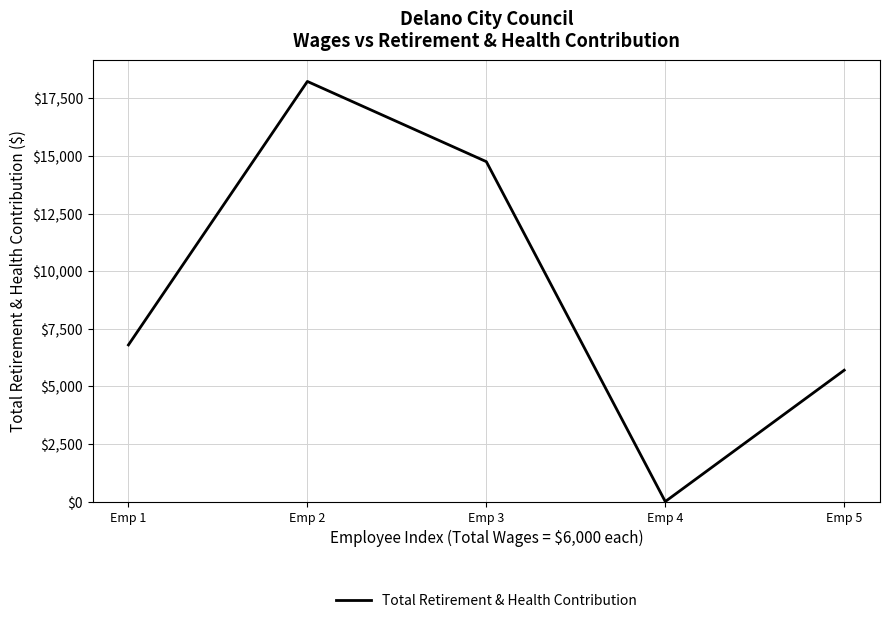

What is the ratio of the value at Emp 2 to the value at Emp 3?

1.2